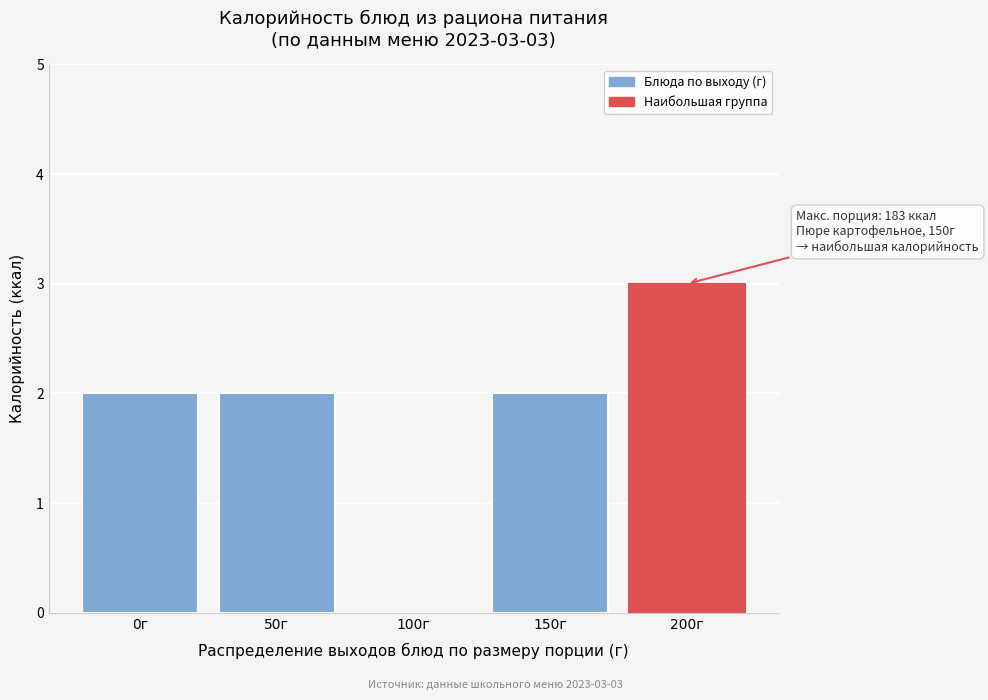

Reading left to right, extract all data points from this chart.

0г=2	50г=2	100г=0	150г=2	200г=3